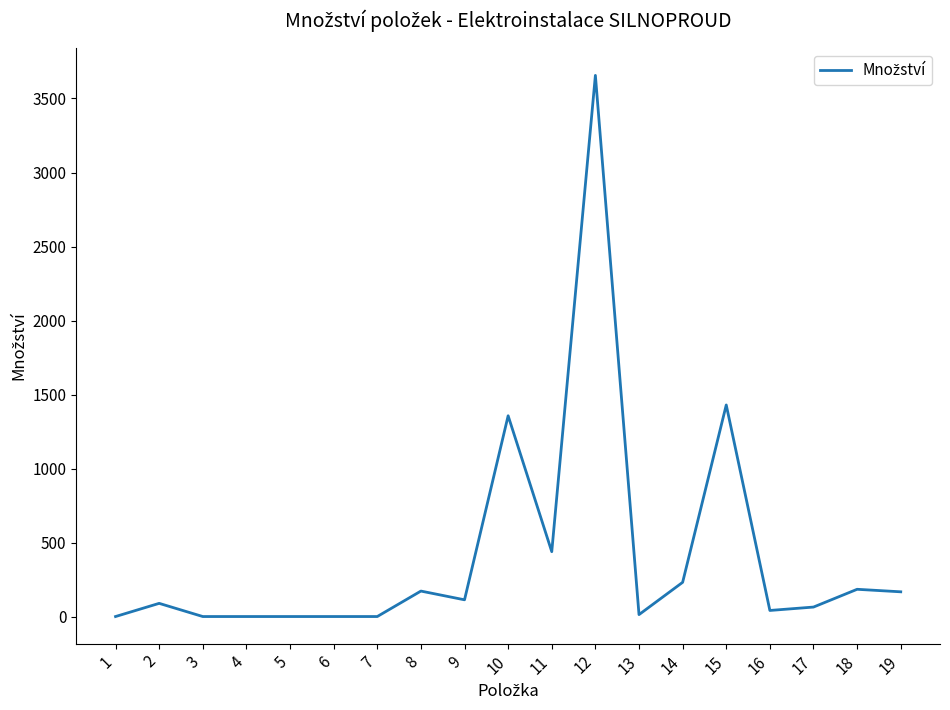

What is the difference between the maximum and minimum values?

3655